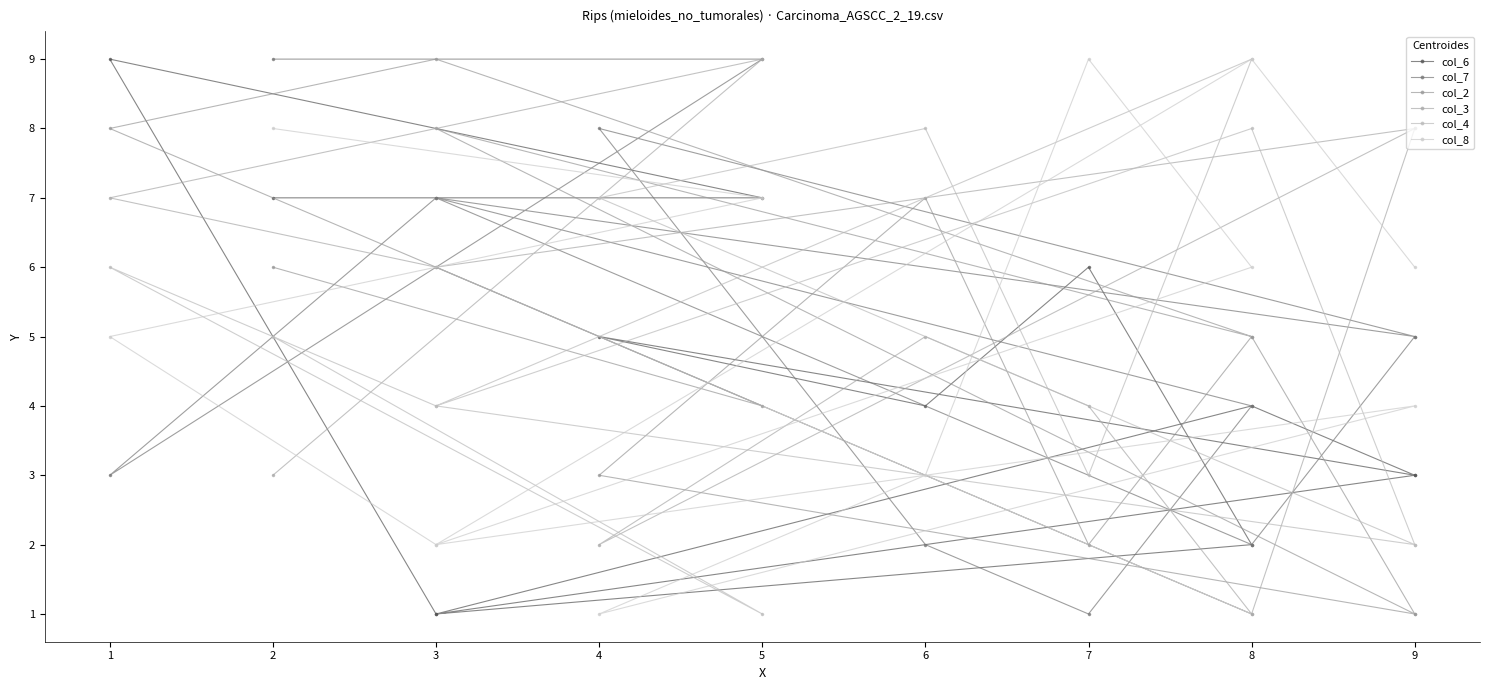

What is the sum of all col_4 values?

59